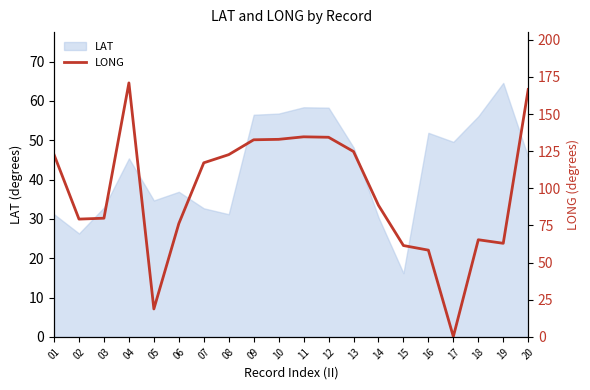

How many interior local valleys (lower than both neighbors) does the data have?

4